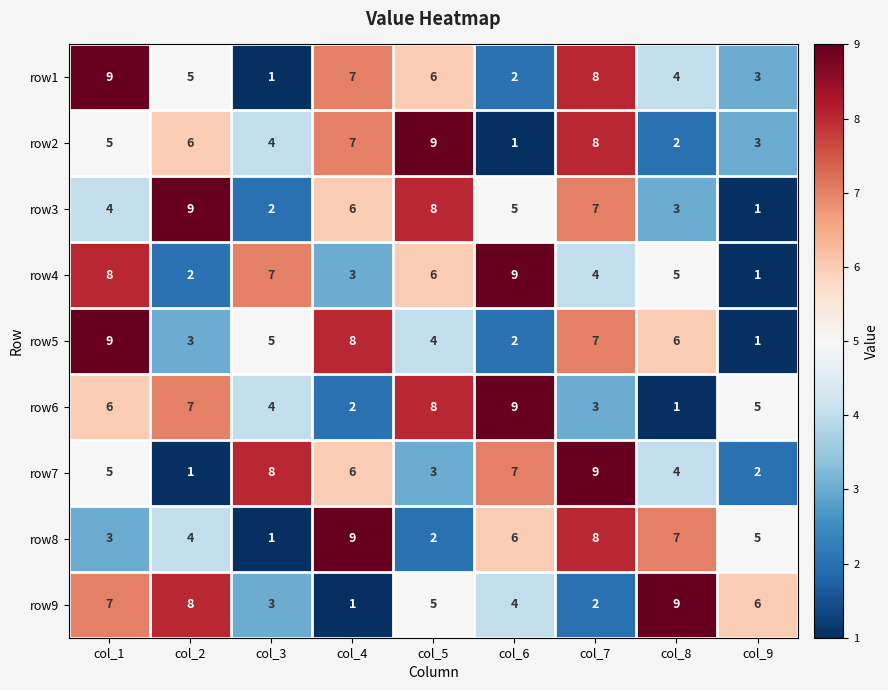

What is the difference between the row3 values at col_7 and col_3?

5